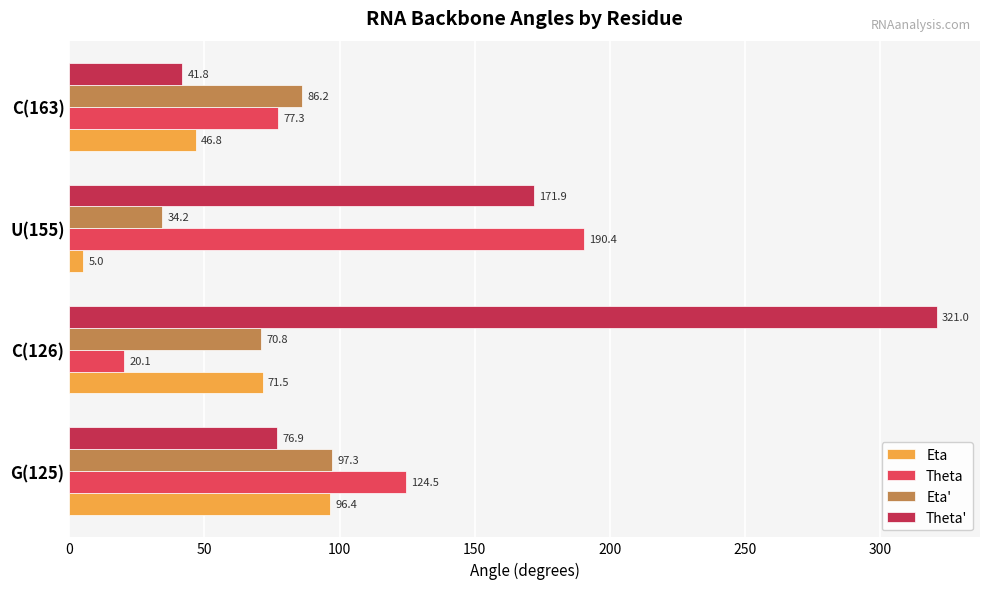

The Eta series shows 102.3 at C(126). True or false?

False